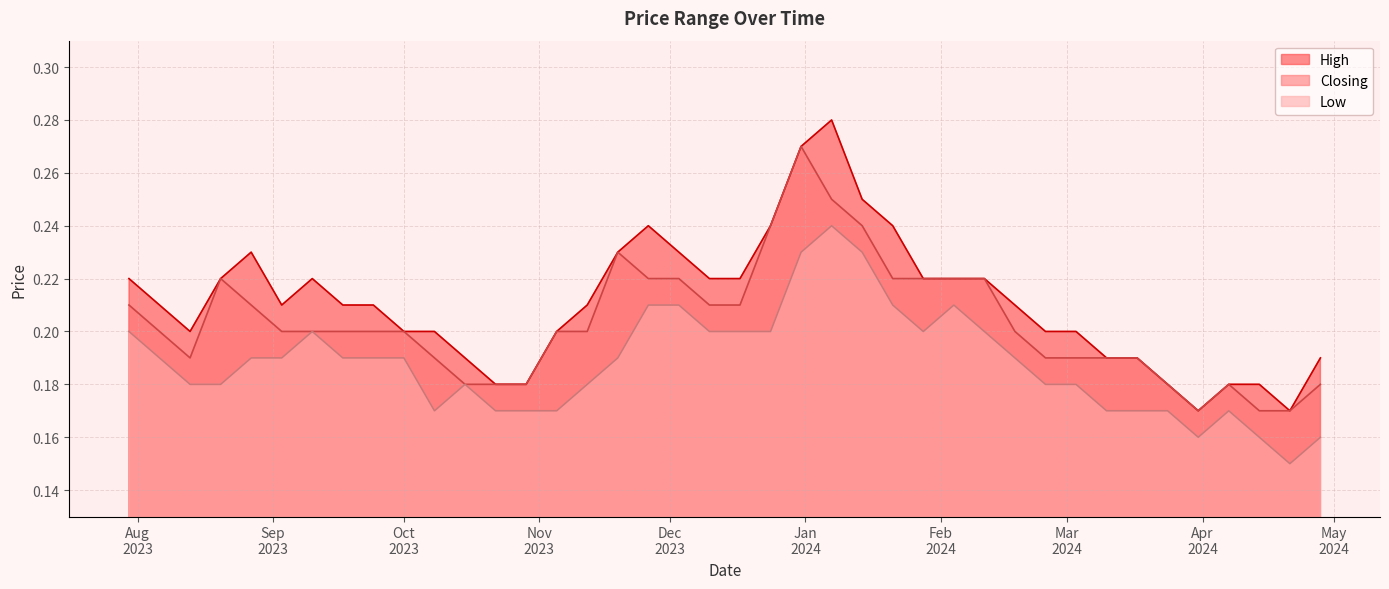

True or false: Low and High intersect in this chart.

False